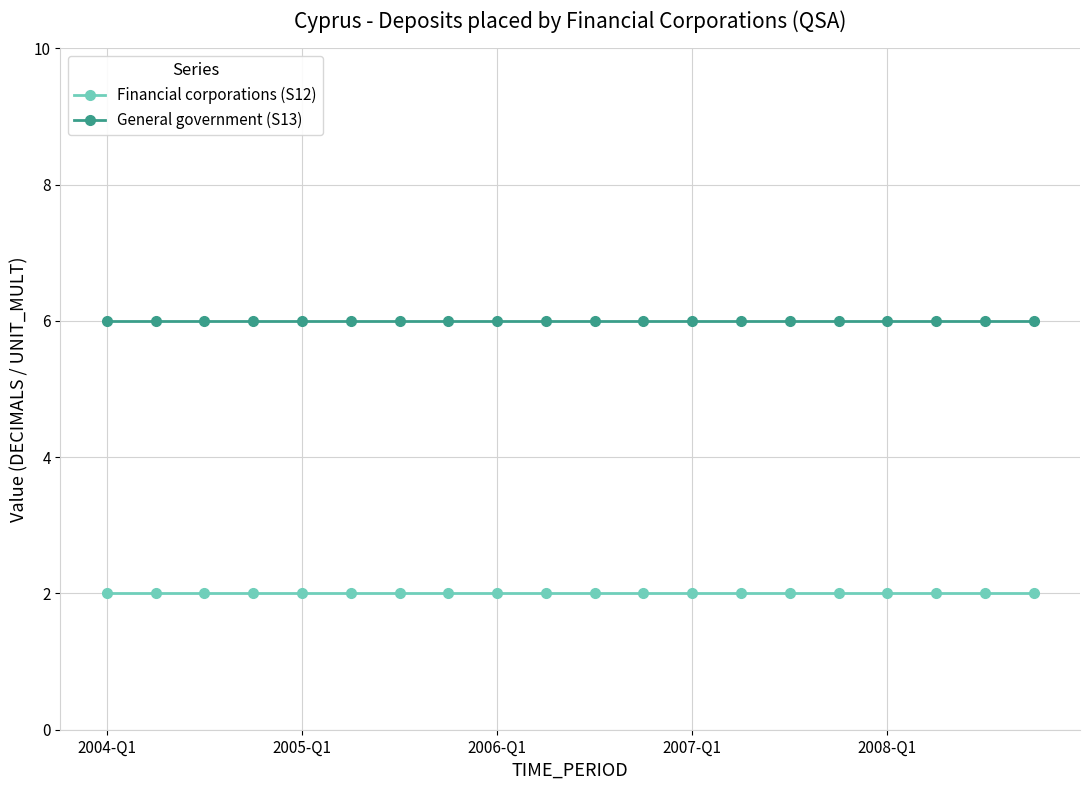

What is the maximum value shown in the chart?

6